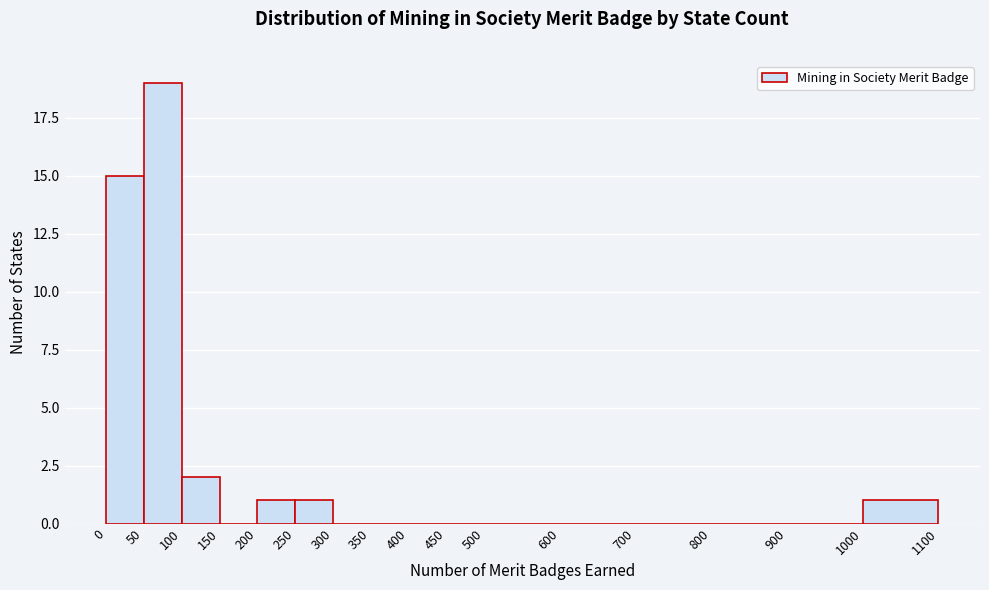

Reading left to right, list every bar in this chart as the range it spans on the x-axis followed by its height. The values are not printed on the chart, so give them approximately, as read against the axis.

0 to 50: 15
50 to 100: 19
100 to 150: 2
150 to 200: 0
200 to 250: 1
250 to 300: 1
300 to 350: 0
350 to 400: 0
400 to 450: 0
450 to 500: 0
500 to 600: 0
600 to 700: 0
700 to 800: 0
800 to 900: 0
900 to 1000: 0
1000 to 1100: 1